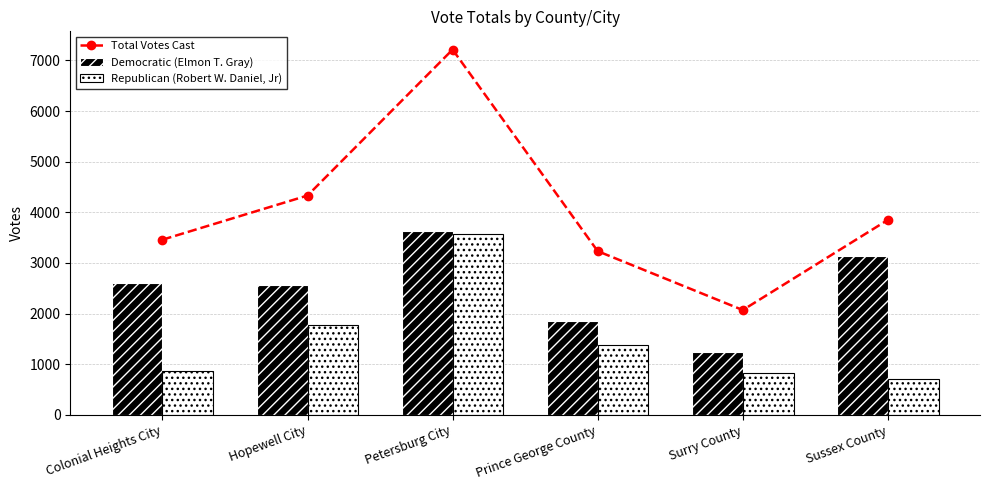

At which label does Republican (Robert W. Daniel, Jr) first exceed 1376?

Hopewell City